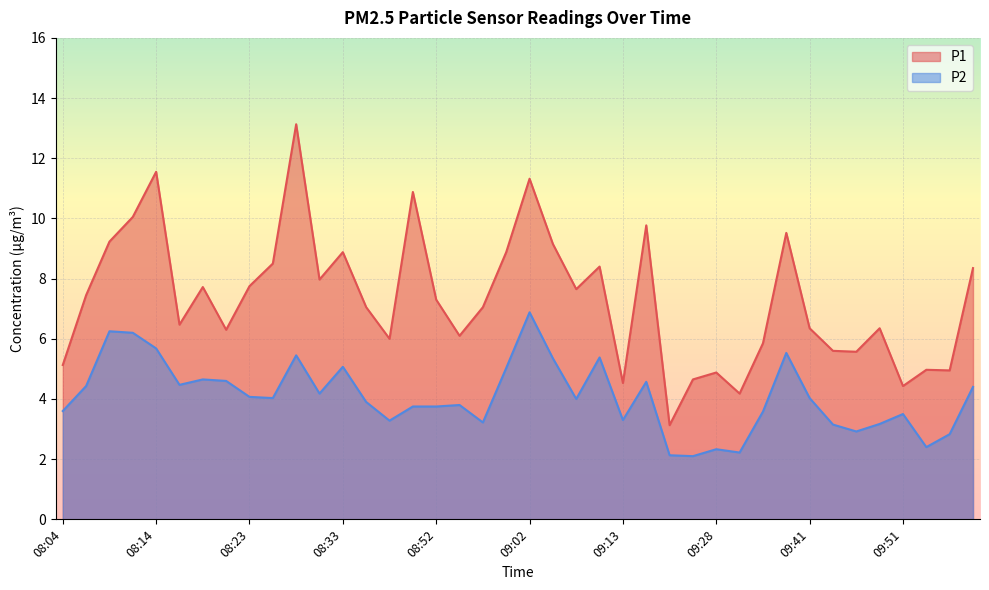

How many values in the P1 series are below 7?

18